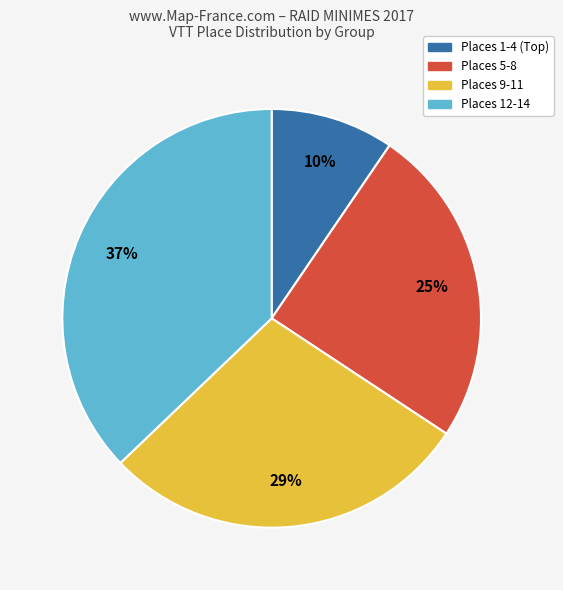

Approximately how many times larger is the value at Places 5-8 compared to Places 9-11?

0.9